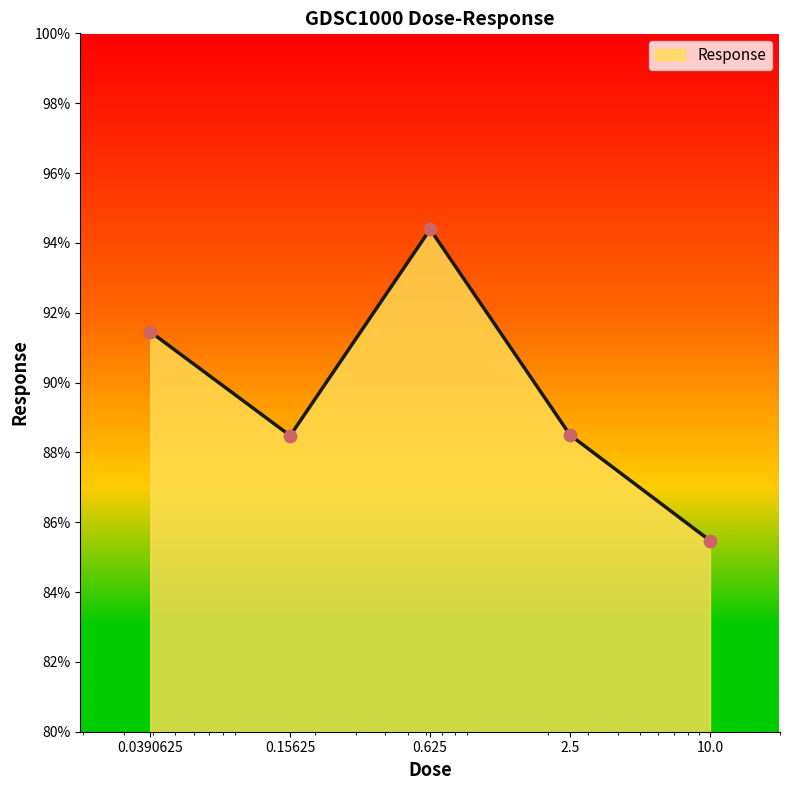

What is the sum of all values?

448.3